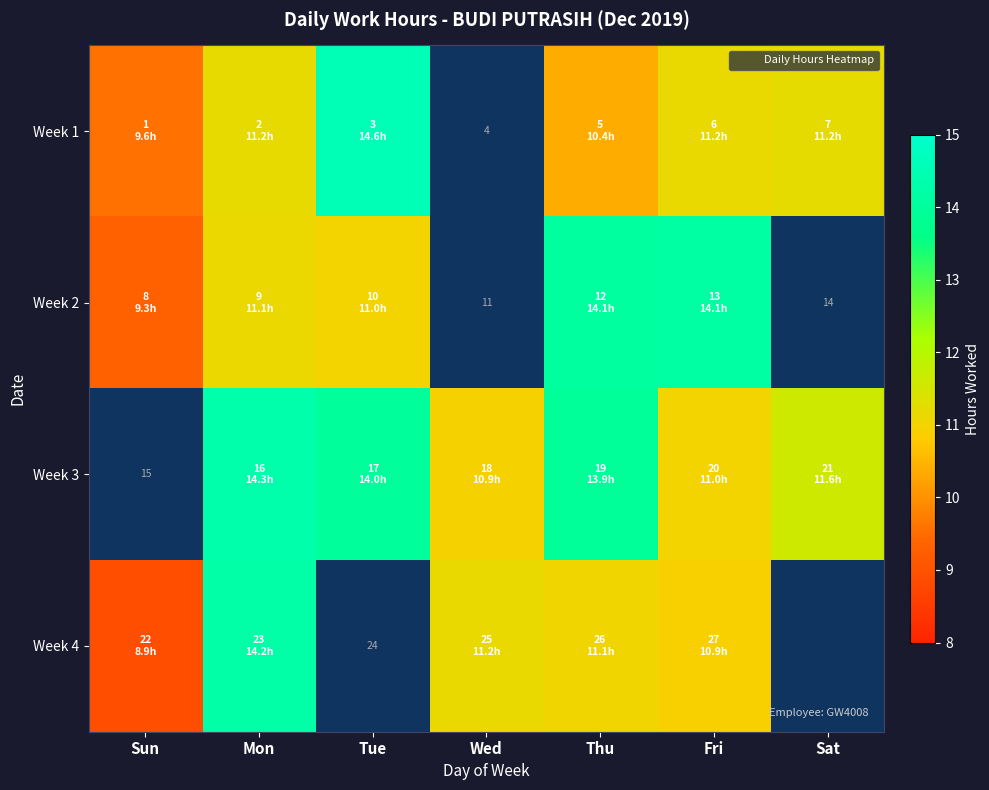

What is the difference between the maximum and minimum values in the Week 2 series?

4.8